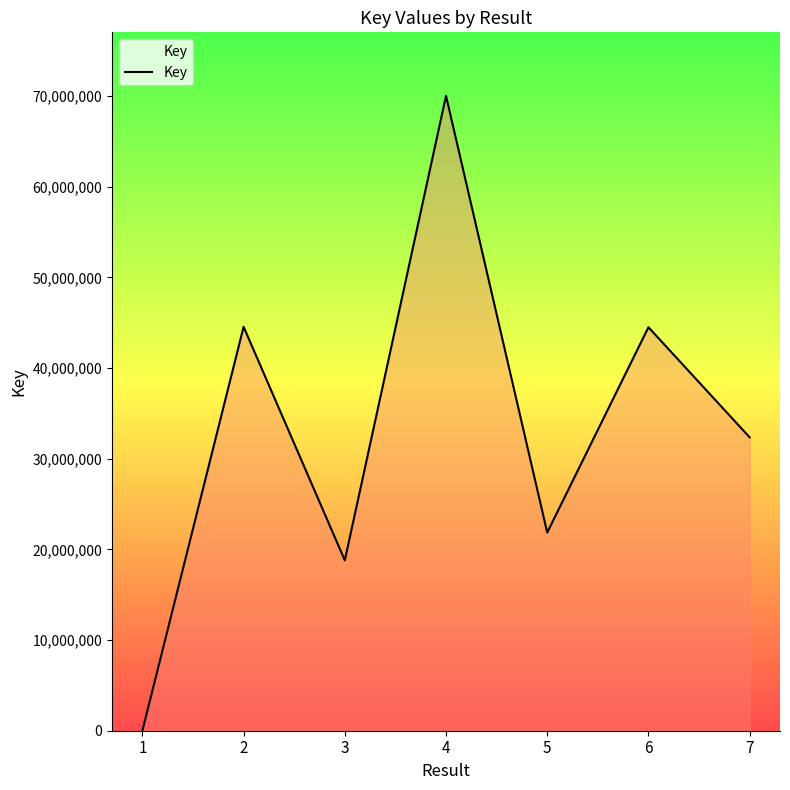

True or false: the data shows 7296808 at 3.

False